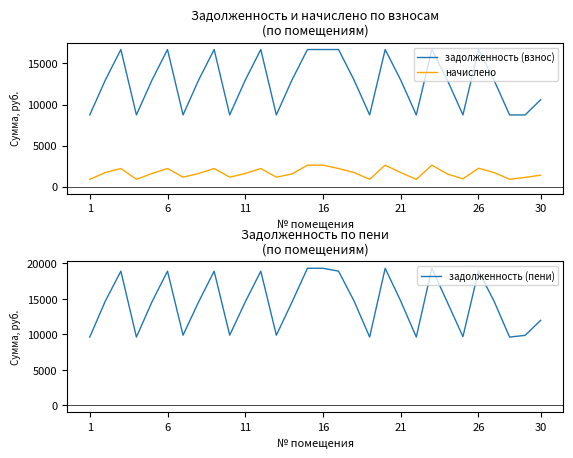

The начислено series shows 1718.0 at 21. True or false?

True